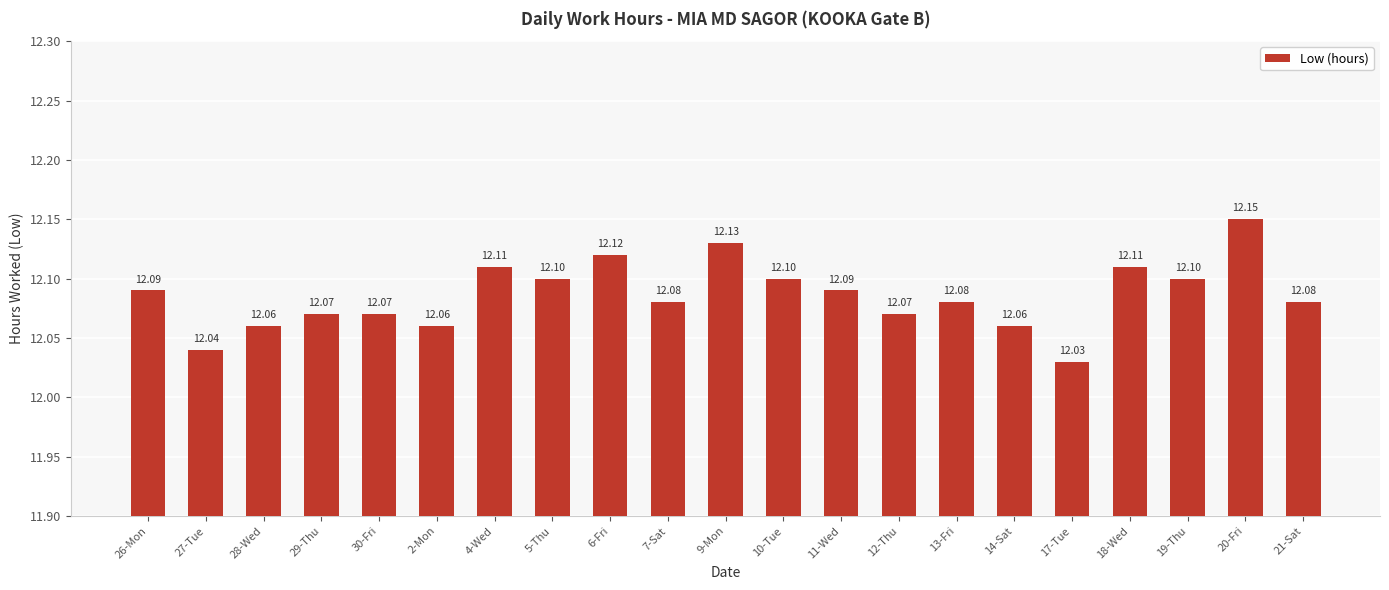

The value at 2-Mon is 17.1. True or false?

False